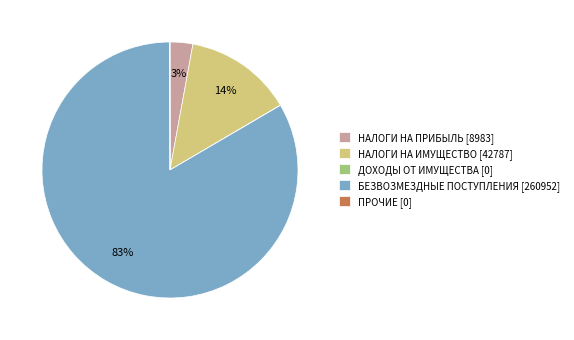

To the nearest percent, what percentage of the pie is НАЛОГИ НА ИМУЩЕСТВО [42787]?

14%